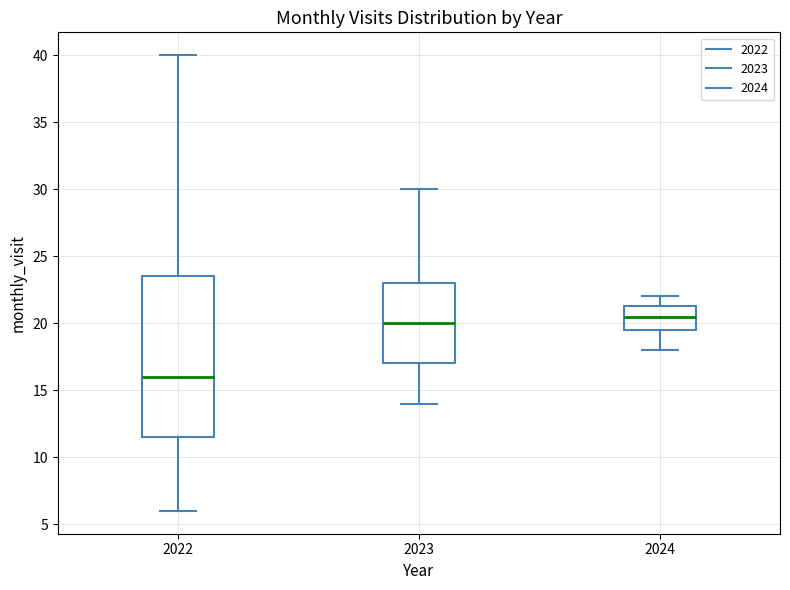

Which box is the tallest, from its lower edge to its upper edge?

2022